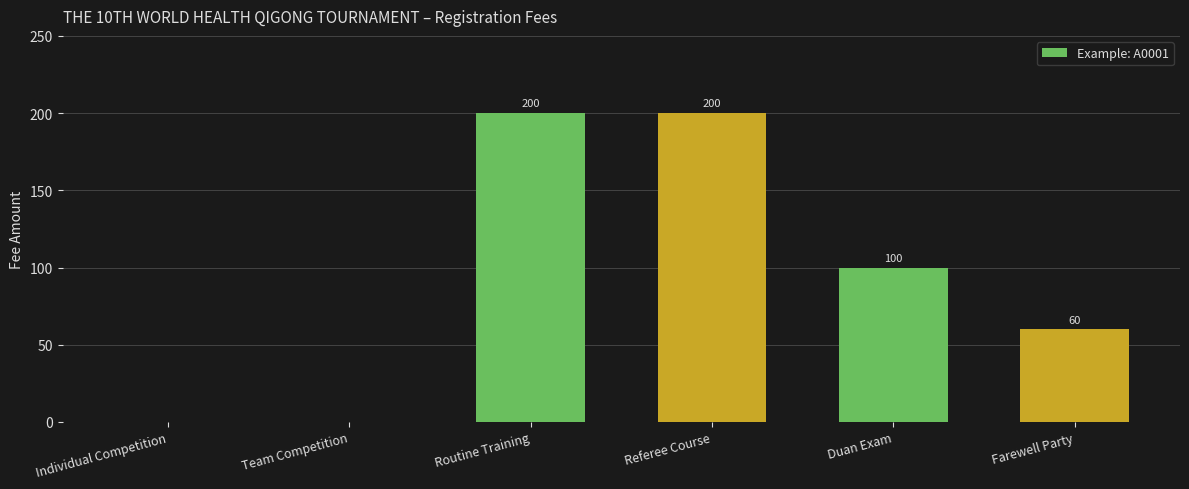

What is the maximum value shown in the chart?

200